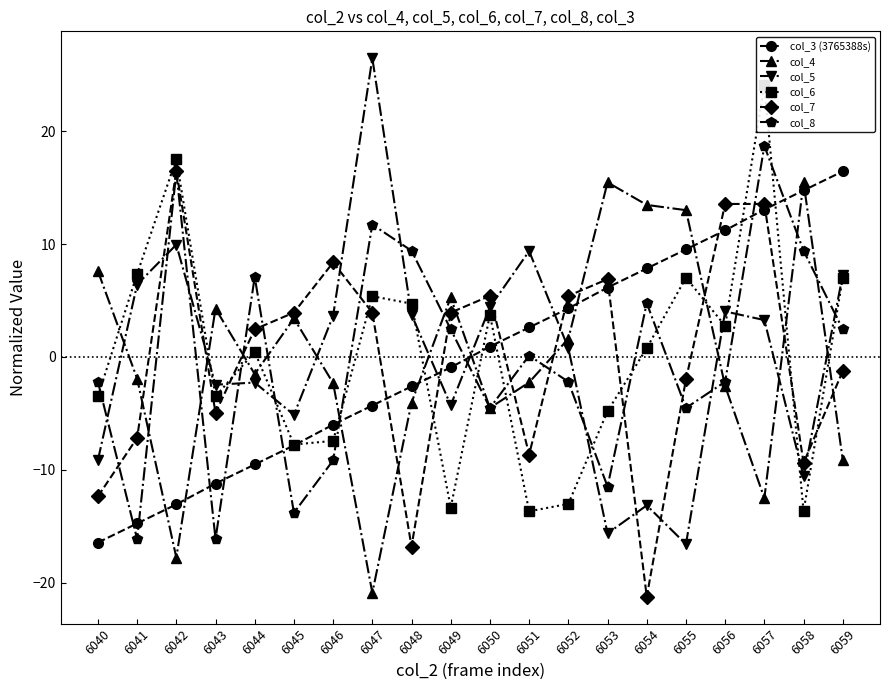

Which series changed the most between 6045 and 6056?

col_3 (3765388s)